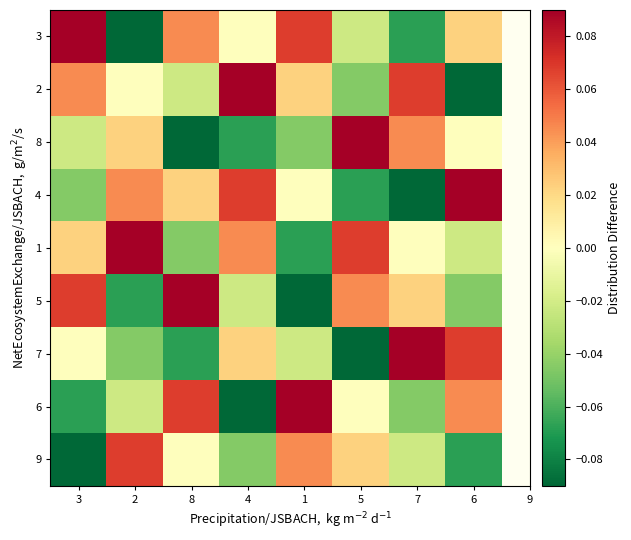

Reading left to right, transcribe all the data shown in this chart.

3: 3=0.1	2=-0.1	8=0.0	4=0.0	1=0.1	5=-0.0	7=-0.1	6=0.0
2: 3=0.0	2=0.0	8=-0.0	4=0.1	1=0.0	5=-0.0	7=0.1	6=-0.1
8: 3=-0.0	2=0.0	8=-0.1	4=-0.1	1=-0.0	5=0.1	7=0.0	6=0.0
4: 3=-0.0	2=0.0	8=0.0	4=0.1	1=0.0	5=-0.1	7=-0.1	6=0.1
1: 3=0.0	2=0.1	8=-0.0	4=0.0	1=-0.1	5=0.1	7=0.0	6=-0.0
5: 3=0.1	2=-0.1	8=0.1	4=-0.0	1=-0.1	5=0.0	7=0.0	6=-0.0
7: 3=0.0	2=-0.0	8=-0.1	4=0.0	1=-0.0	5=-0.1	7=0.1	6=0.1
6: 3=-0.1	2=-0.0	8=0.1	4=-0.1	1=0.1	5=0.0	7=-0.0	6=0.0
9: 3=-0.1	2=0.1	8=0.0	4=-0.0	1=0.0	5=0.0	7=-0.0	6=-0.1